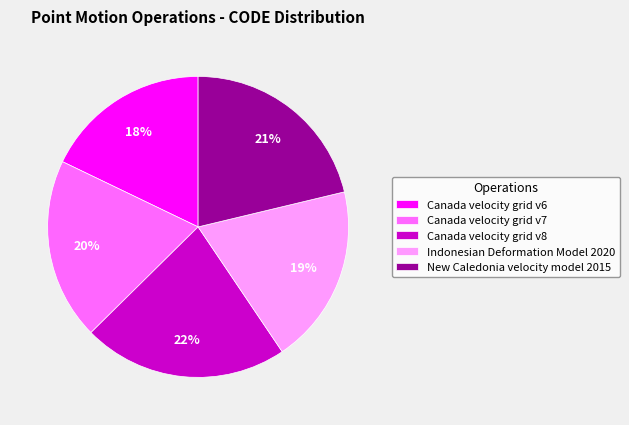

Which slice is the smallest?

Canada velocity grid v6